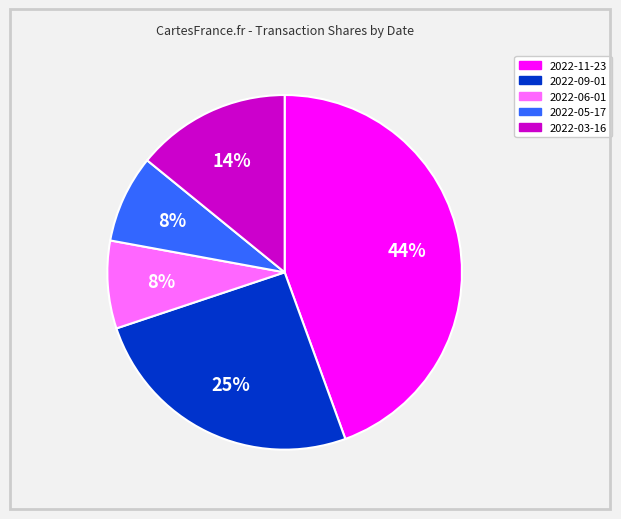

What percentage is the 2022-11-23 slice, to the nearest percent?

44%